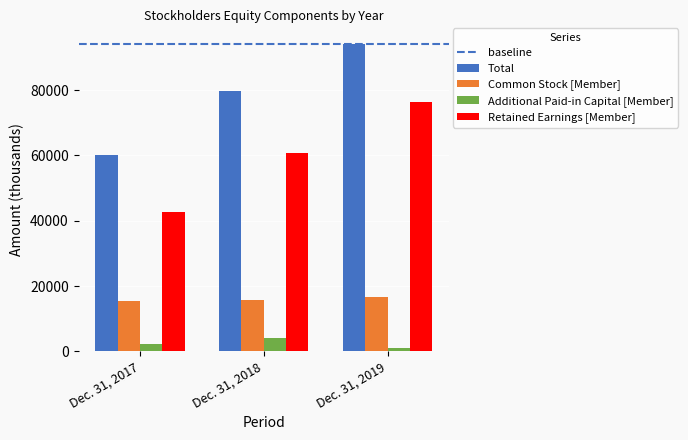

What is the value of the Common Stock [Member] bar at the 3rd from the left?

16633